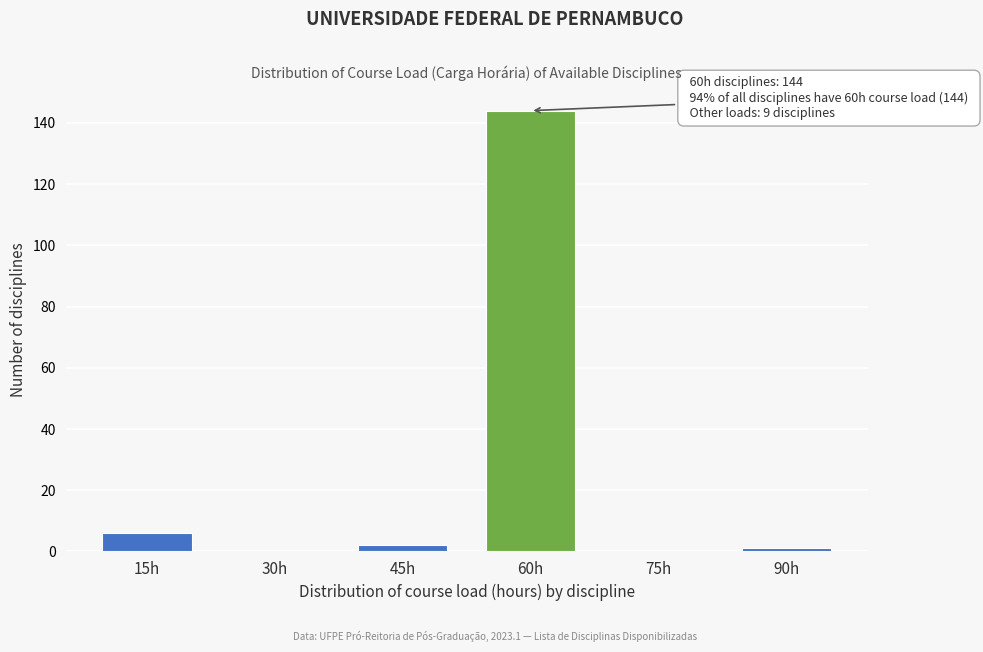

Reading left to right, list all the values displayed in this chart.

15h=6	30h=0	45h=2	60h=144	75h=0	90h=1